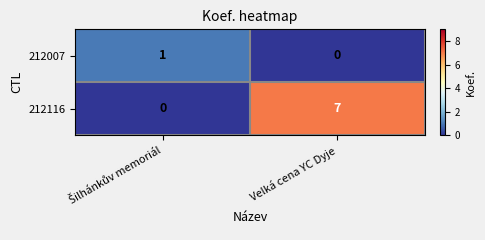

What is the average value of the 212116 series?

4